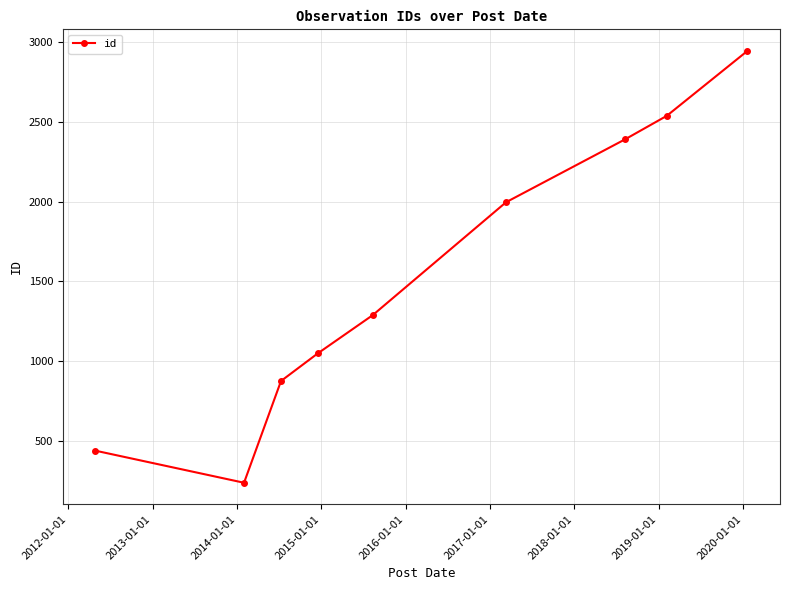

True or false: the data has more than 1 interior local peaks.

False